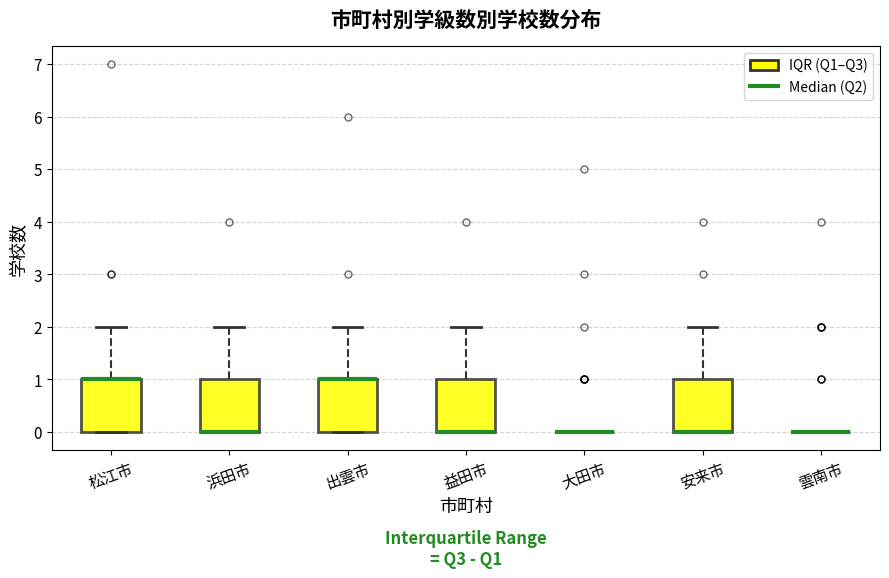

Reading left to right, transcribe this box plot: for each box, give where its median line is, the range the box spans, and where its two whiskers end, as read against the y-axis. The values are not printed on the chart, so give them approximately, as read against the axis.

松江市: median 1 (drawn on the box's upper edge), box 0 to 1, whiskers 0 to 2
浜田市: median 0 (drawn on the box's lower edge), box 0 to 1, whiskers 0 to 2
出雲市: median 1 (drawn on the box's upper edge), box 0 to 1, whiskers 0 to 2
益田市: median 0 (drawn on the box's lower edge), box 0 to 1, whiskers 0 to 2
大田市: box collapsed to a line at 0, whiskers 0 to 0
安来市: median 0 (drawn on the box's lower edge), box 0 to 1, whiskers 0 to 2
雲南市: box collapsed to a line at 0, whiskers 0 to 0